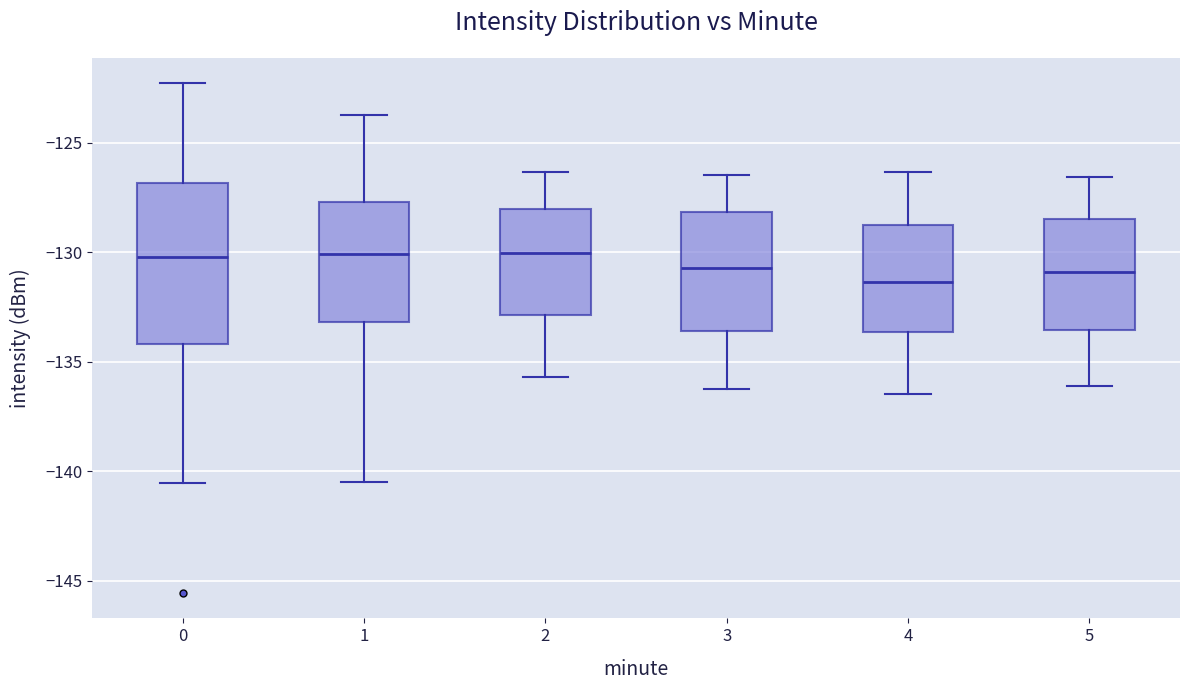

Which box is the tallest, from its lower edge to its upper edge?

0